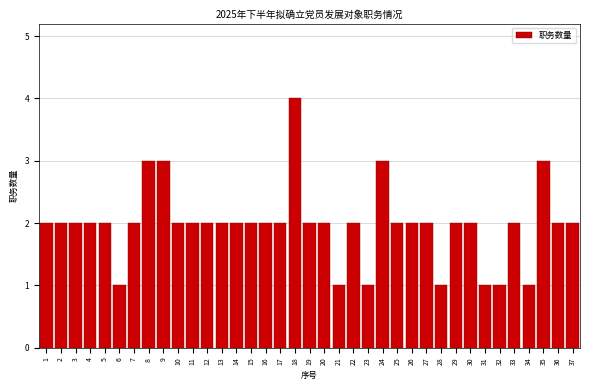

What is the ratio of the value at 34 to the value at 30?

0.5